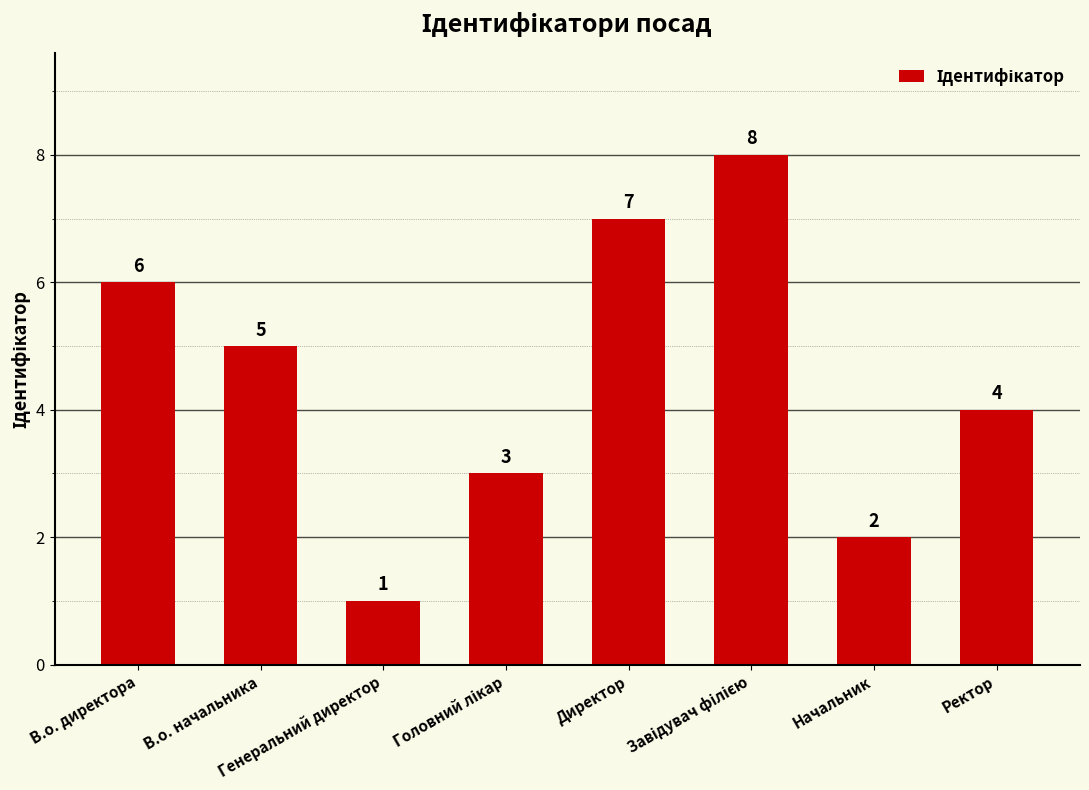

How many values are between 3 and 7?

5